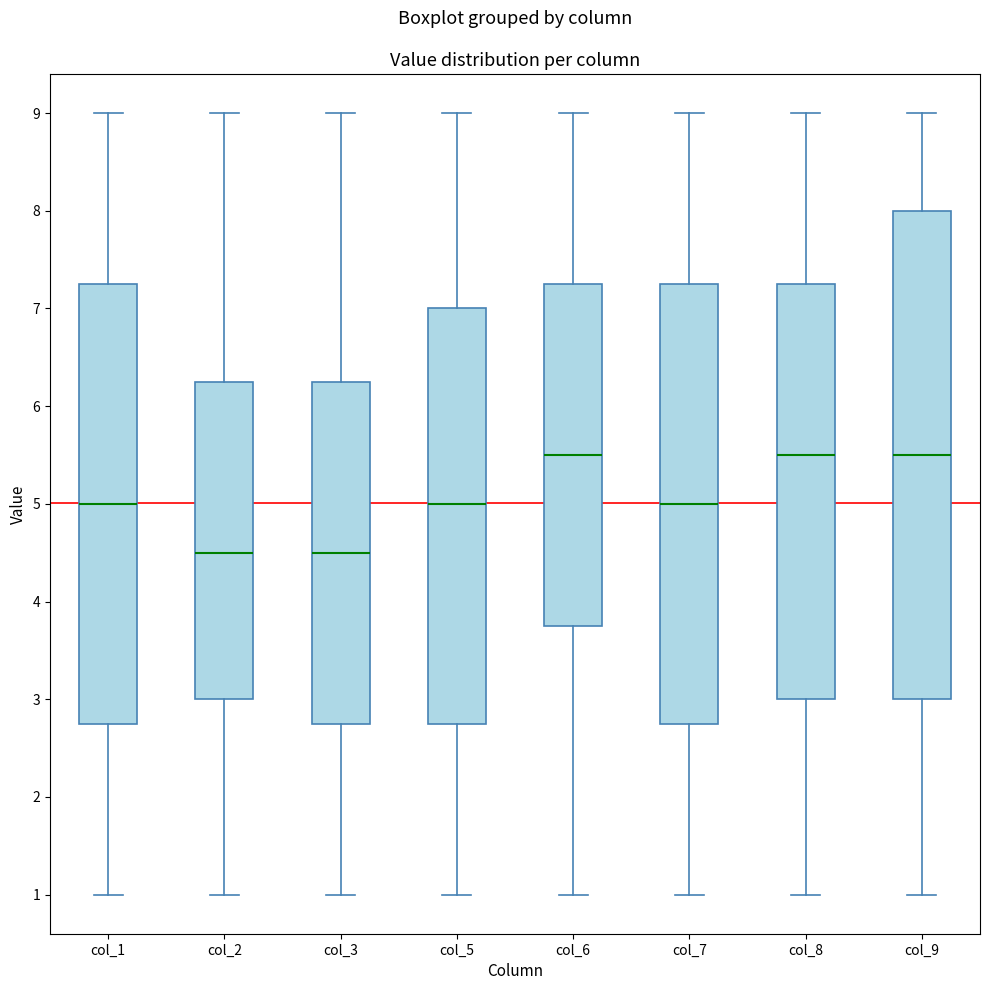

Comparing the boxes themselves (not the whiskers), which one is the tallest?

col_9